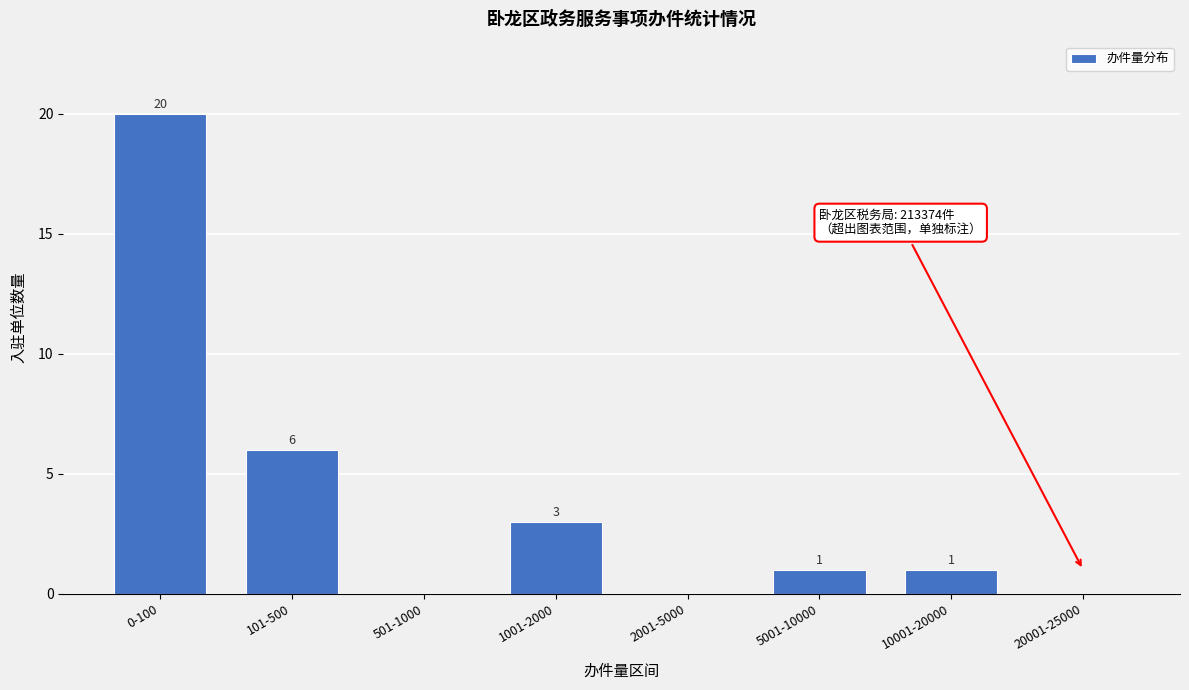

Reading right to left, extract all data points from this chart.

20001-25000=0	10001-20000=1	5001-10000=1	2001-5000=0	1001-2000=3	501-1000=0	101-500=6	0-100=20